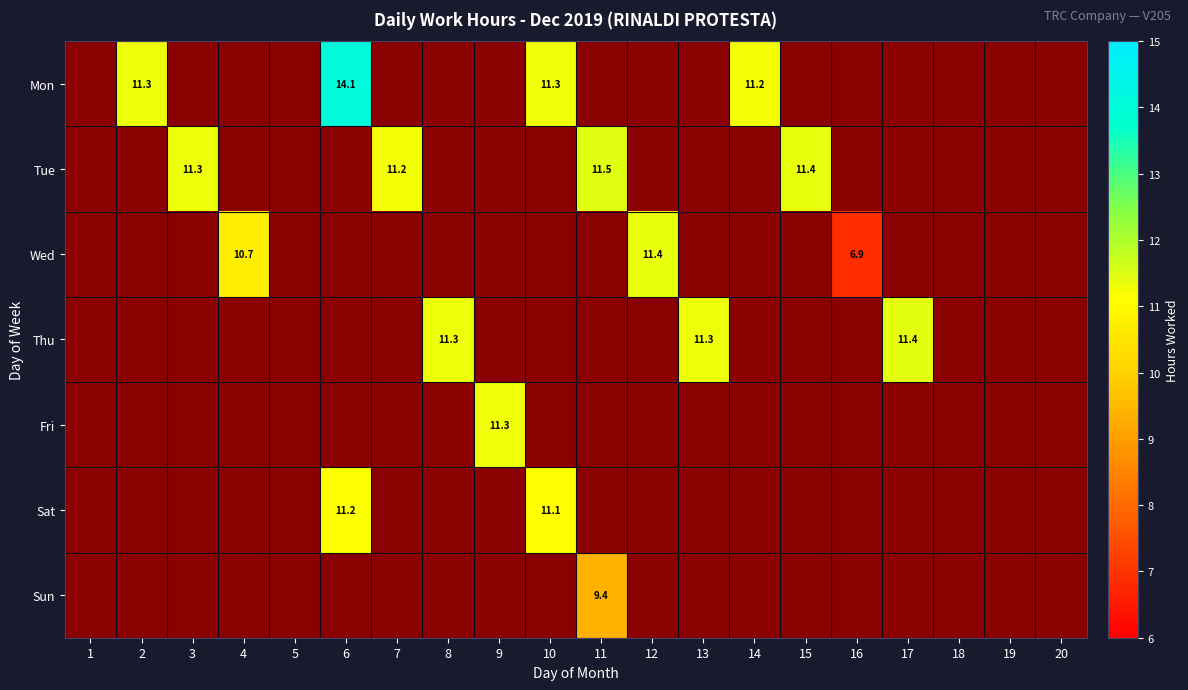

What is the maximum value shown in the chart?

14.1